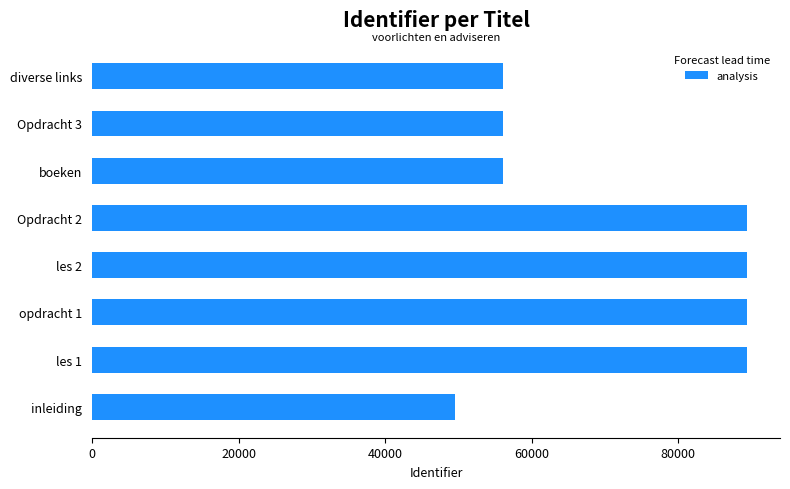

Where is the data nearest to the value 69524?

diverse links